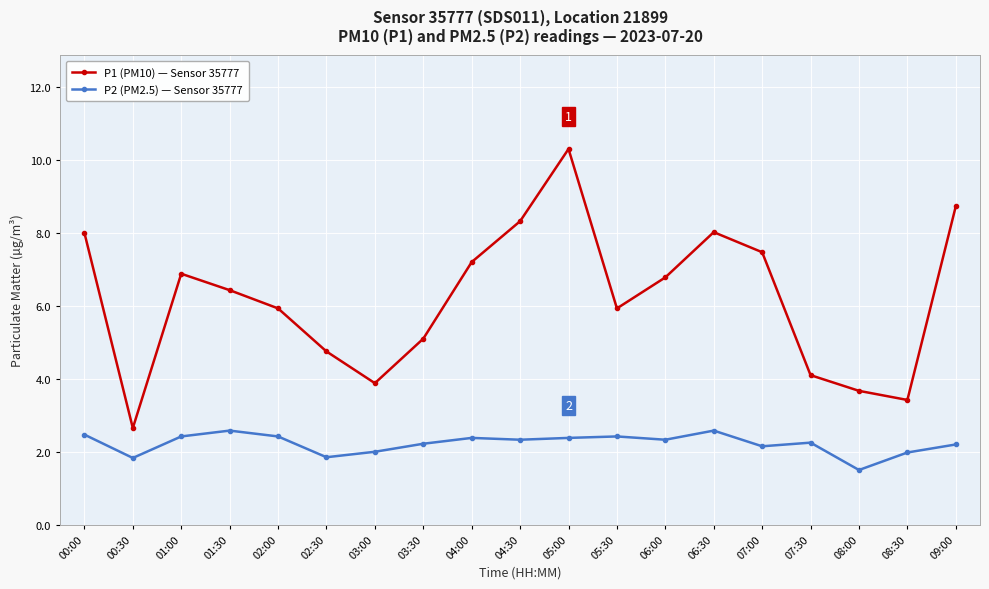

What is the average value of the P2 (PM2.5) — Sensor 35777 series?

2.2